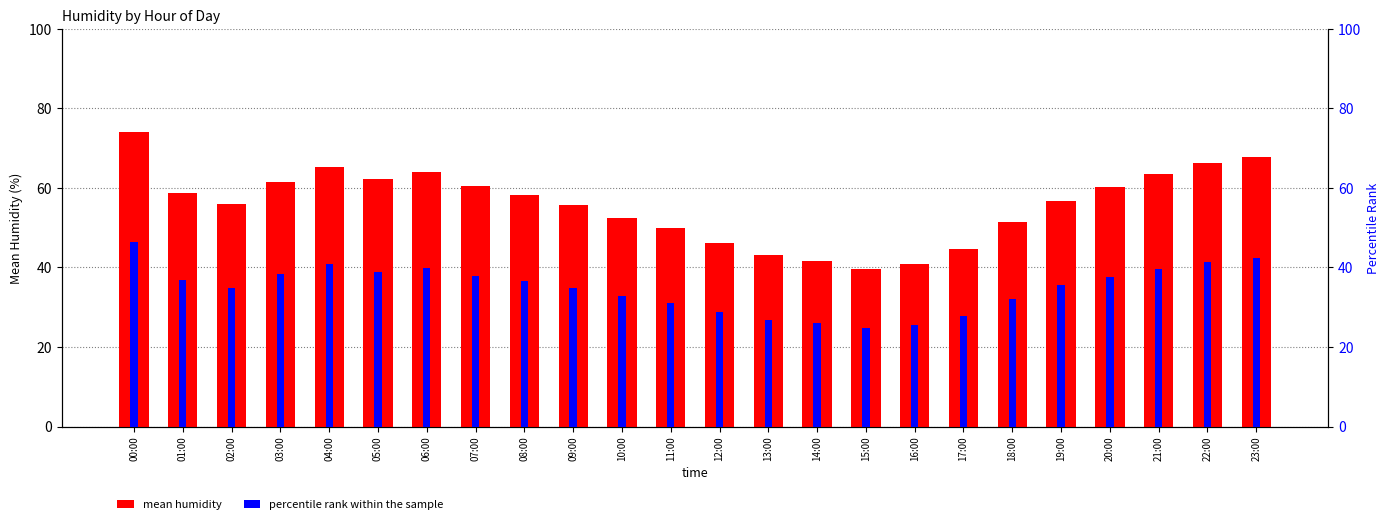

At which category does the chart reach its peak across all series?

00:00